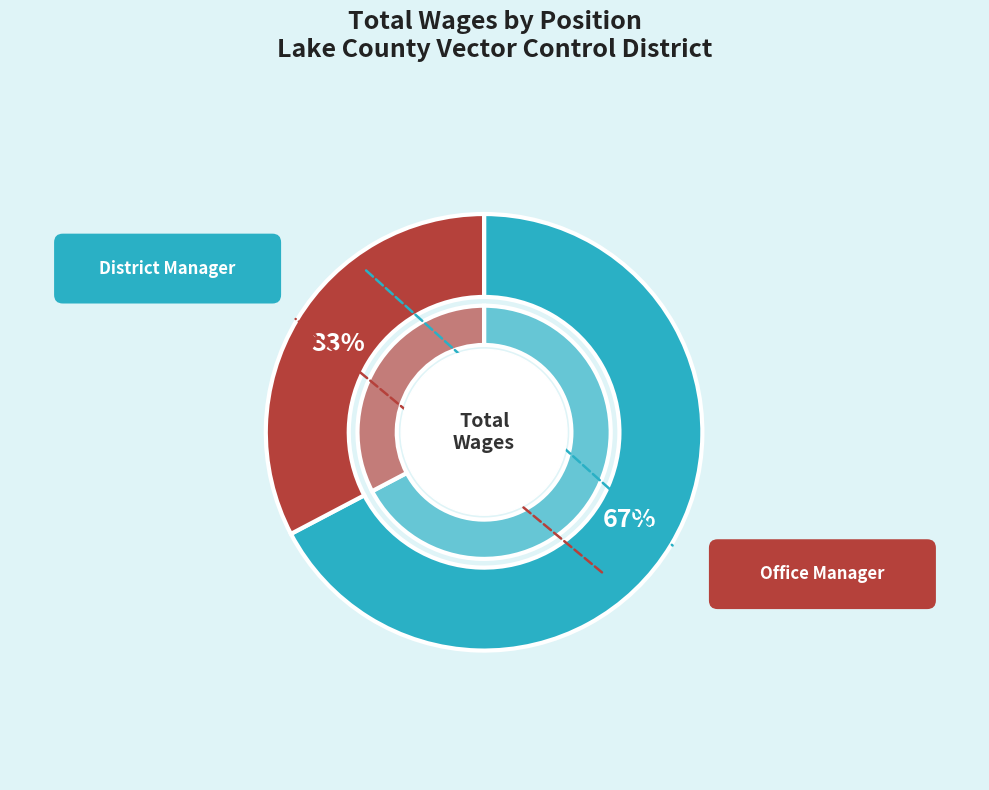

Count the number of slices in the pie.

2